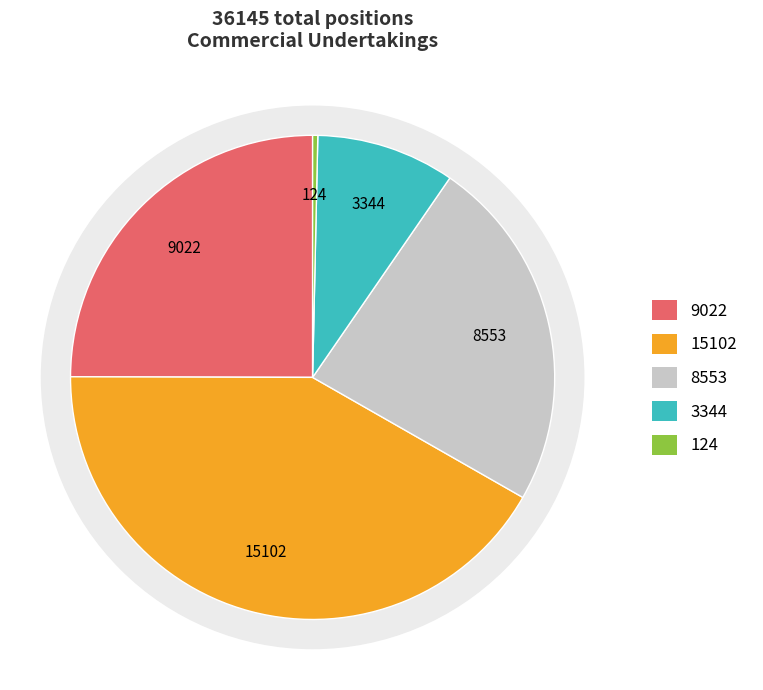

To the nearest percent, what is the average slice percentage?

20%